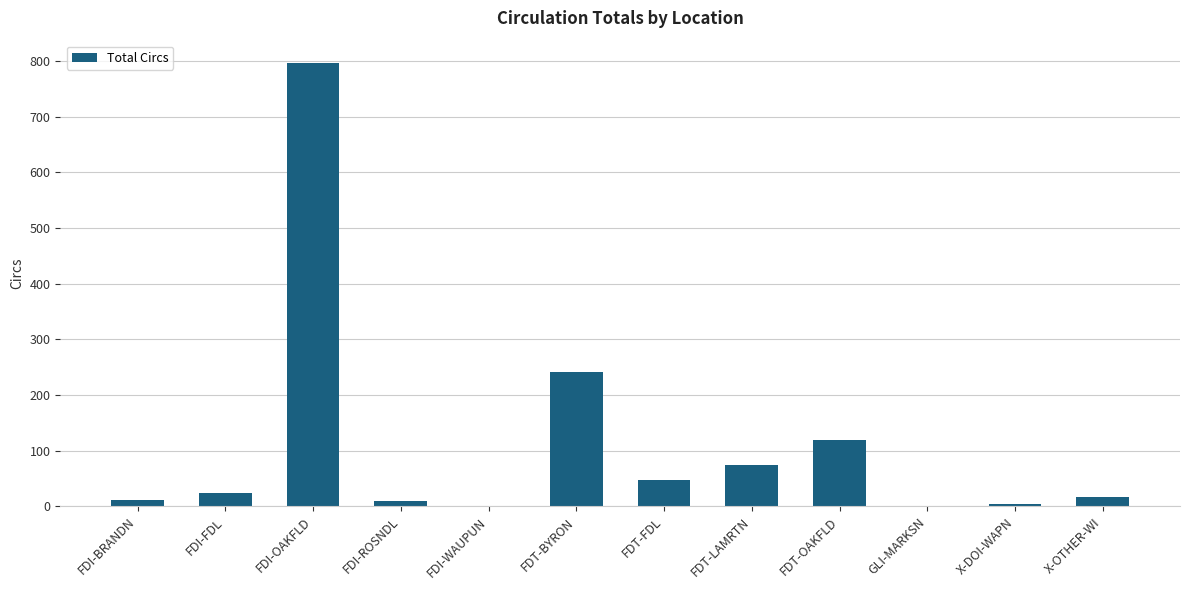

Is it true that the value at X-OTHER-WI is 17?

True